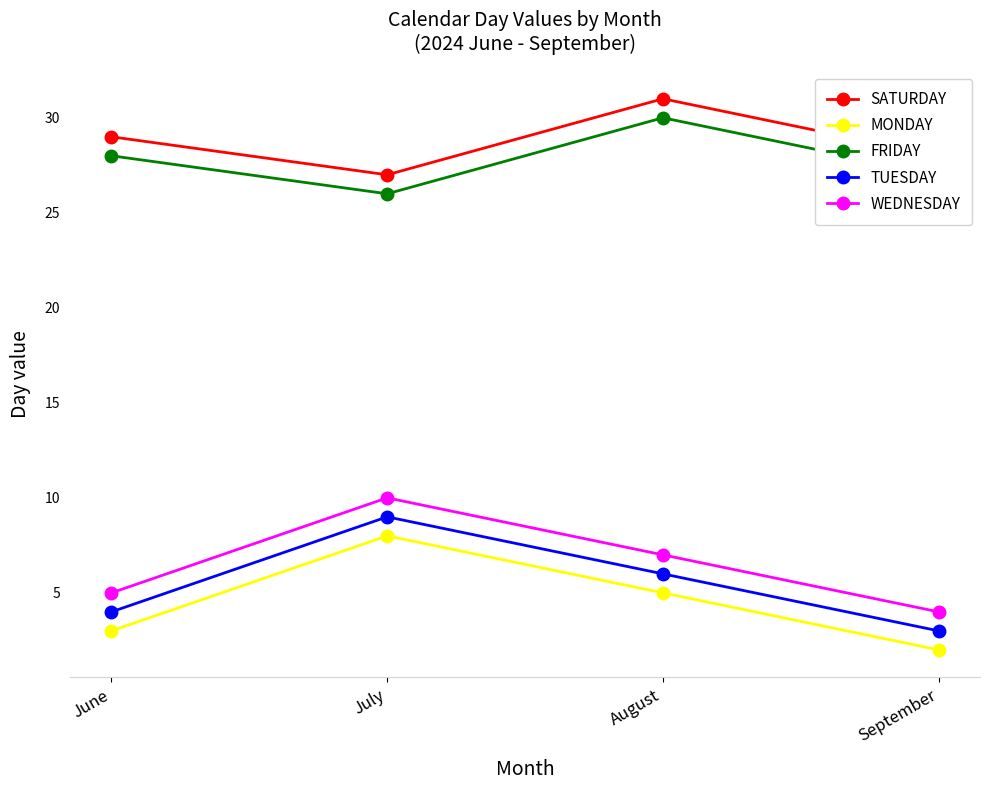

Reading left to right, transcribe all the data shown in this chart.

SATURDAY: June=29	July=27	August=31	September=28
MONDAY: June=3	July=8	August=5	September=2
FRIDAY: June=28	July=26	August=30	September=27
TUESDAY: June=4	July=9	August=6	September=3
WEDNESDAY: June=5	July=10	August=7	September=4